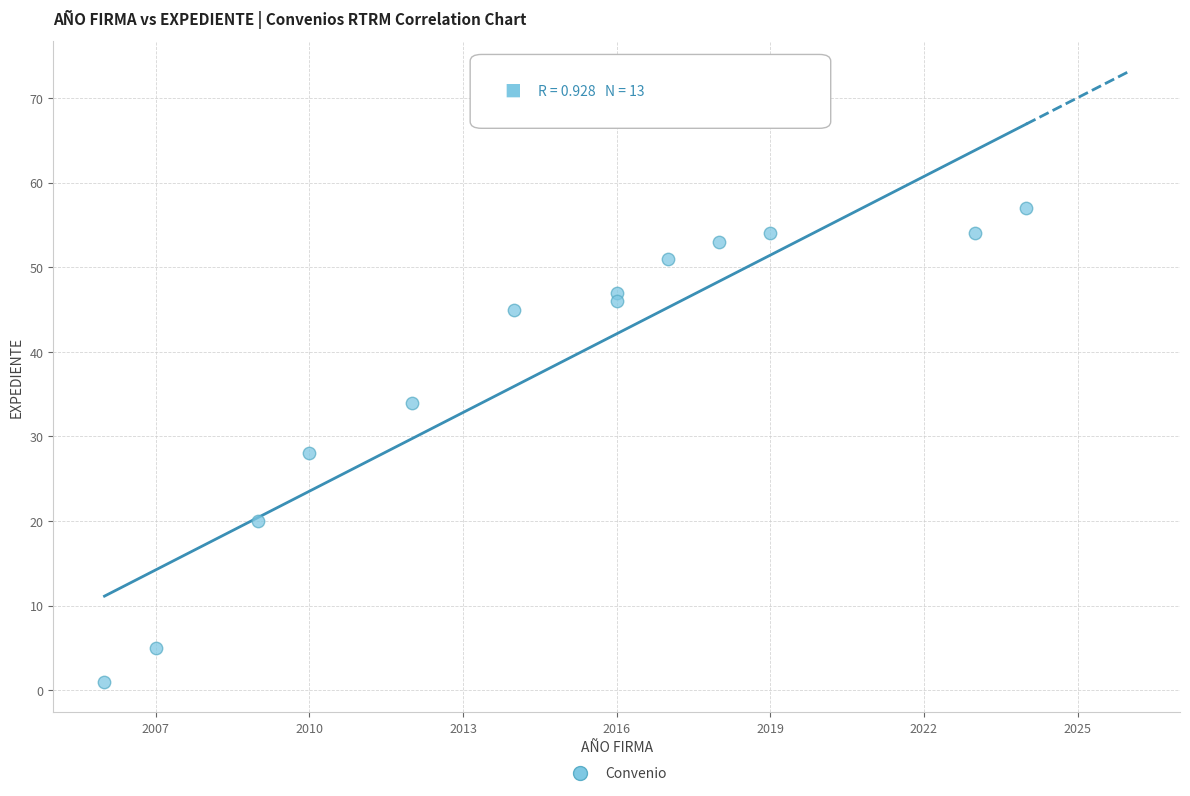

What is the range of Y values (max minus min)?

56